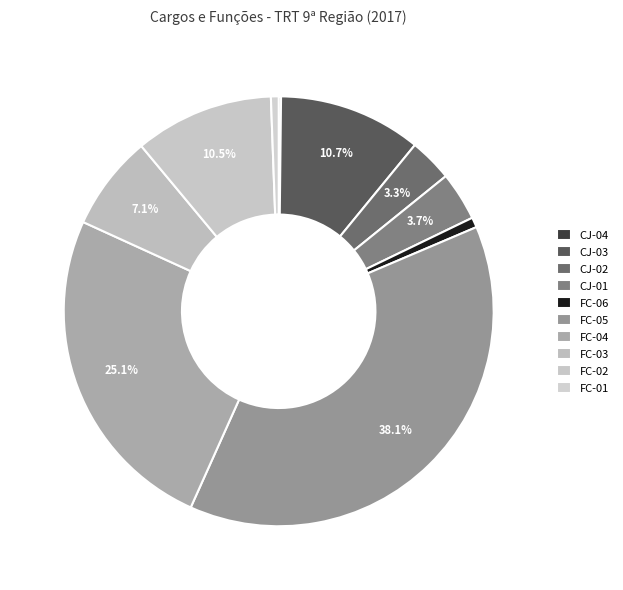

What is the ratio of the value at FC-04 to the value at CJ-04?

144.0